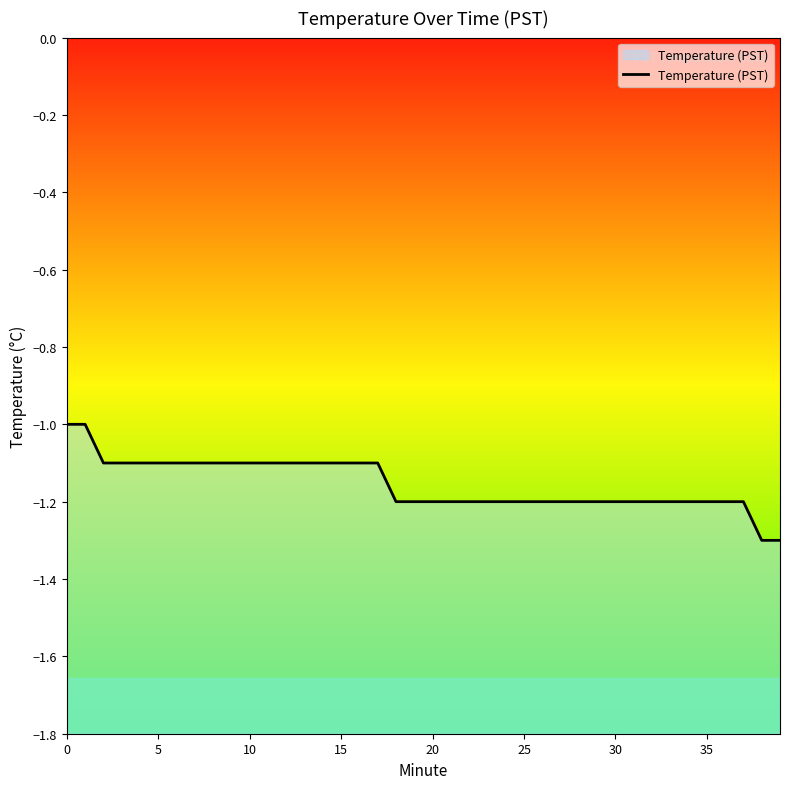

True or false: the data has more than 1 interior local peaks.

False